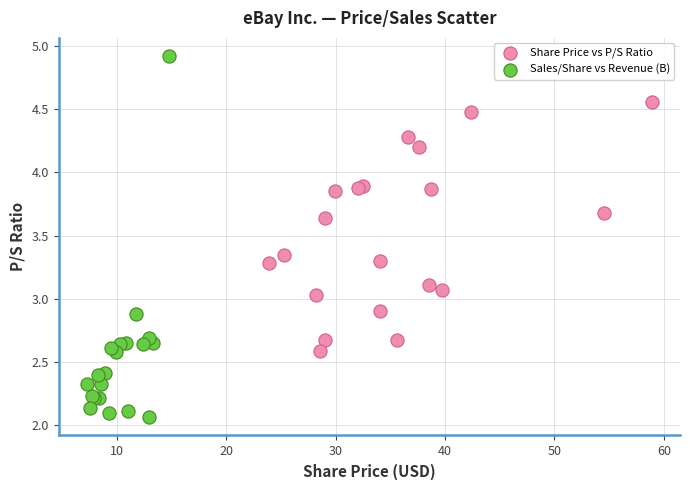

Which series contains the lowest Y value?

Sales/Share vs Revenue (B)